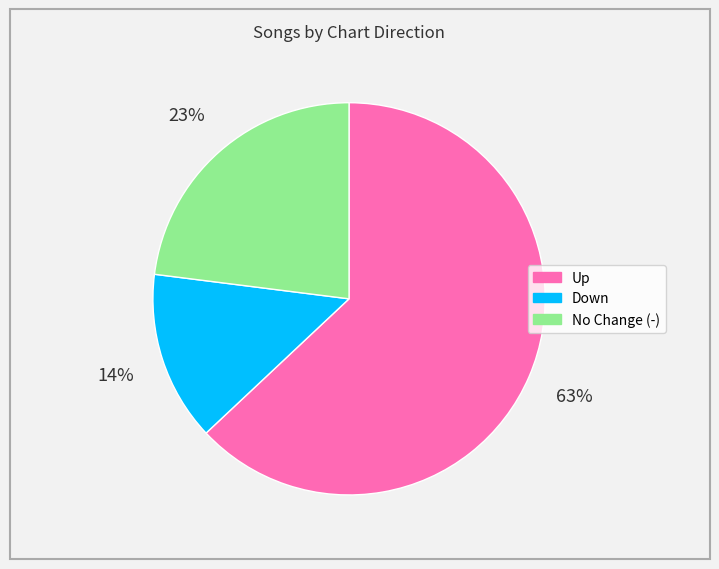

Does any single category account for the majority?

Yes